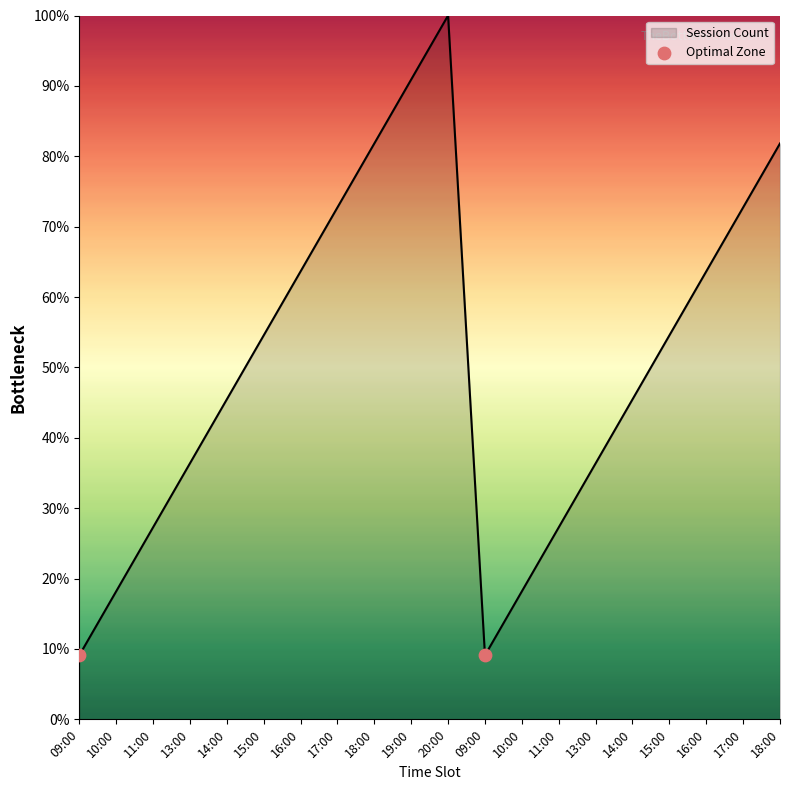

Does the chart have visible grid lines?

No